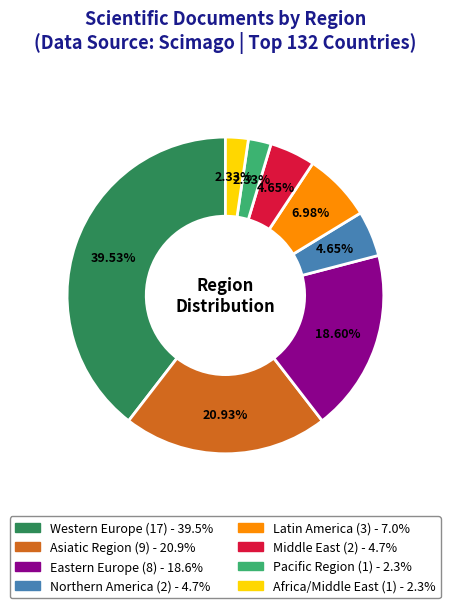

Which category has the biggest portion of the pie?

Western Europe